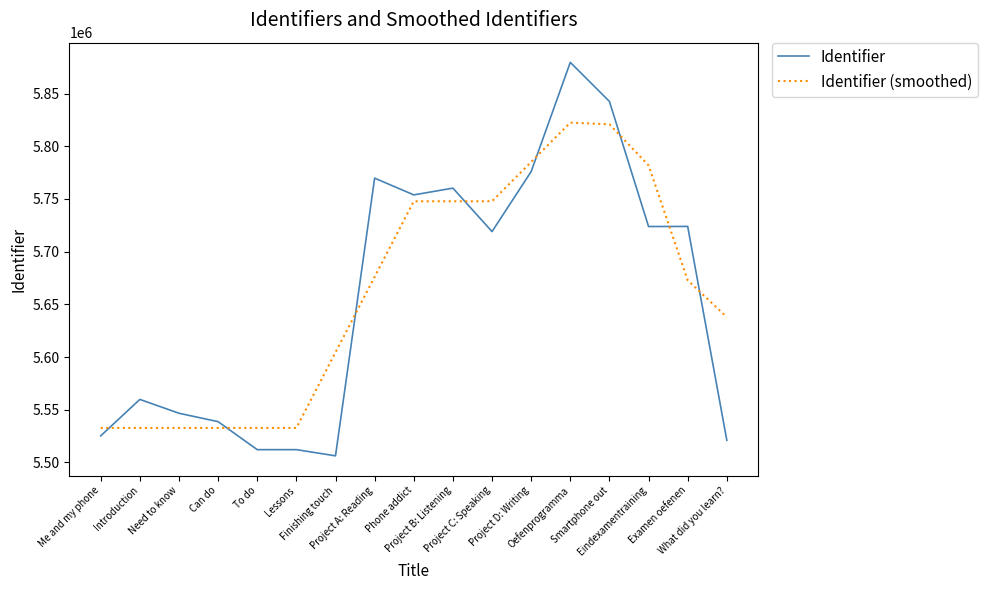

True or false: Identifier (smoothed) and Identifier intersect in this chart.

True